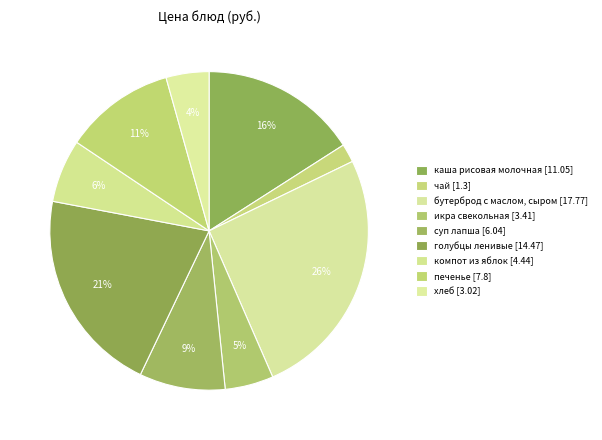

Rank the categories by value from highest to lowest.

бутерброд с маслом, сыром, голубцы ленивые, каша рисовая молочная, печенье, суп лапша, компот из яблок, икра свекольная, хлеб, чай